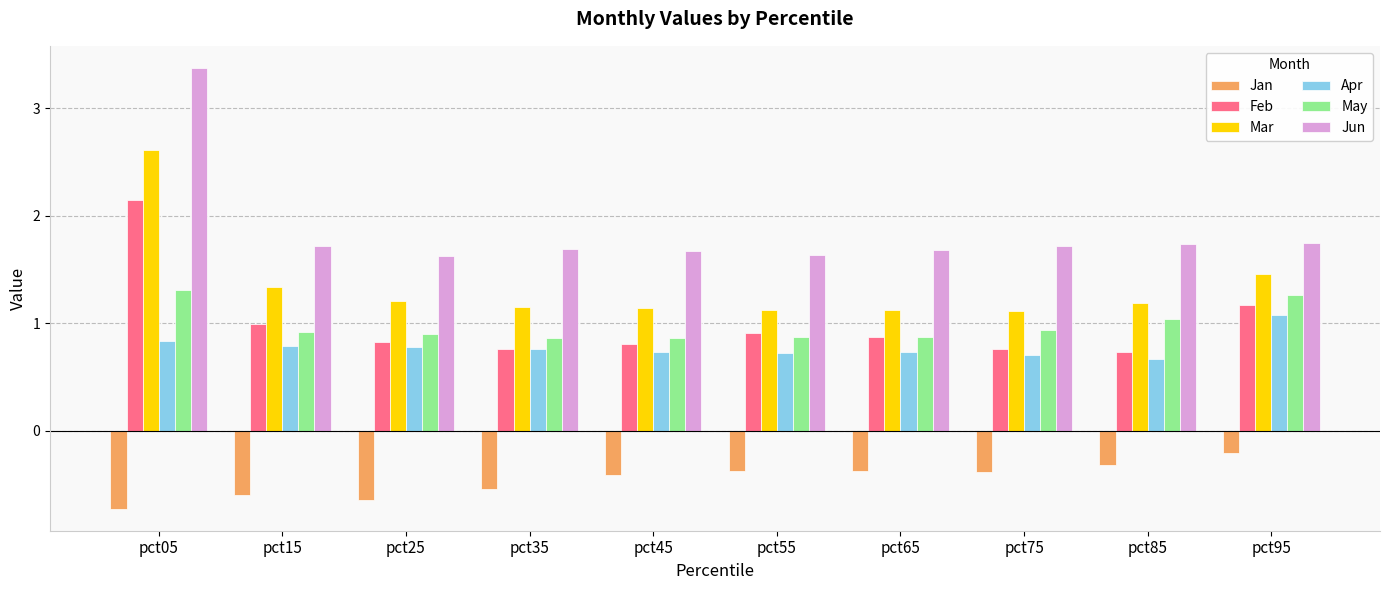

Is it true that Jun equals 1.6 at pct55?

True